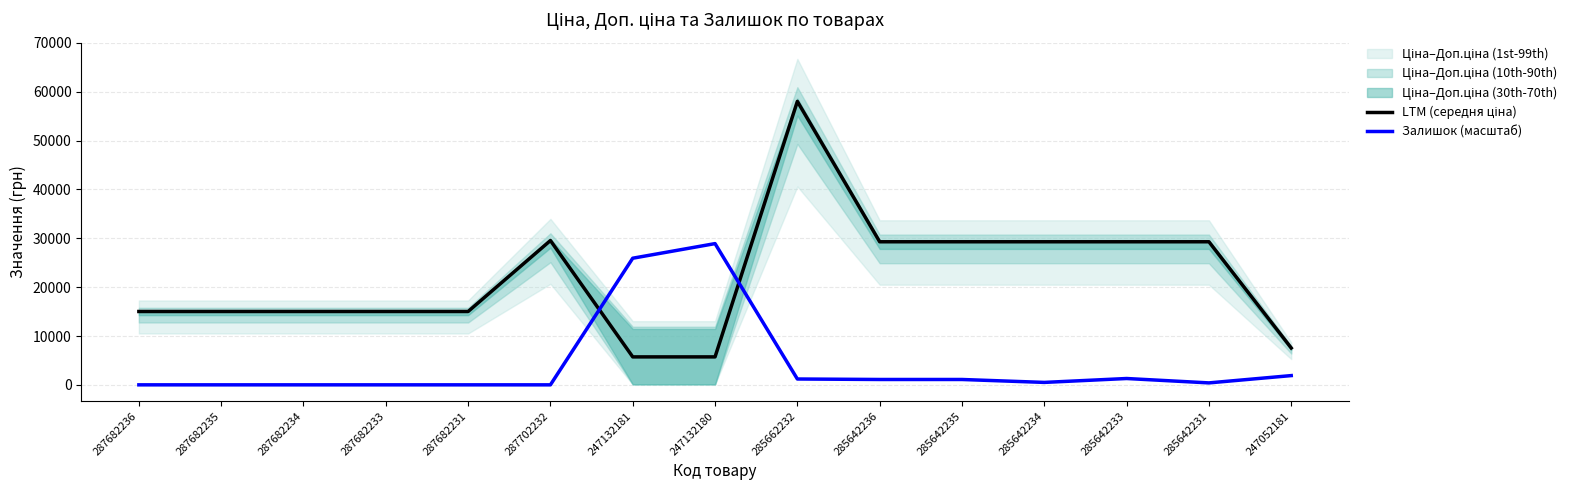

At how many categories does at least one series exceed 2071?

15